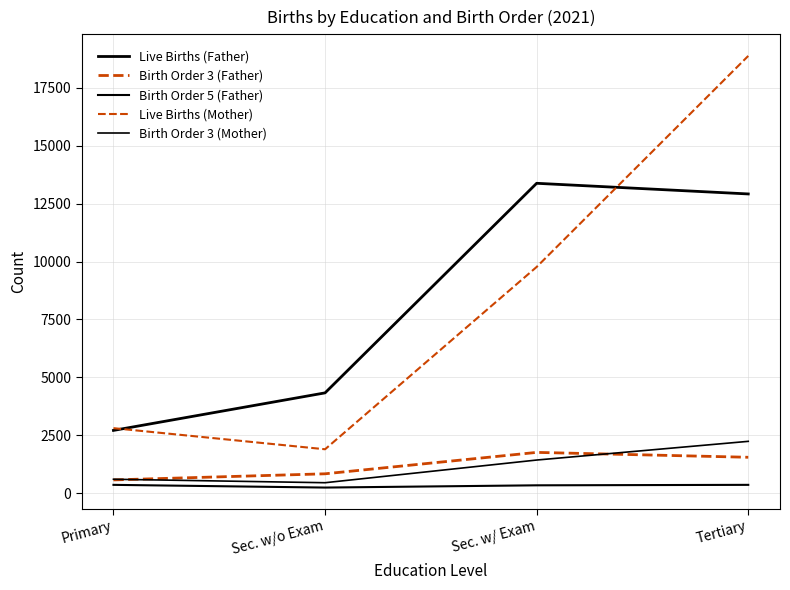

At which category is the sum across all series the highest?

Tertiary